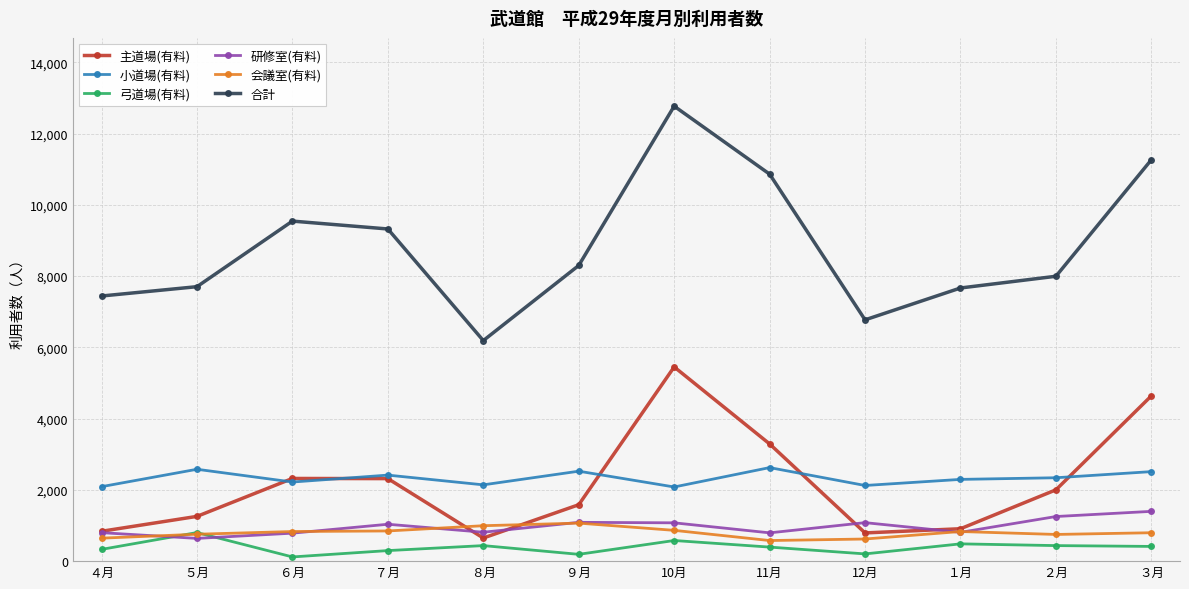

Does the chart have visible grid lines?

Yes